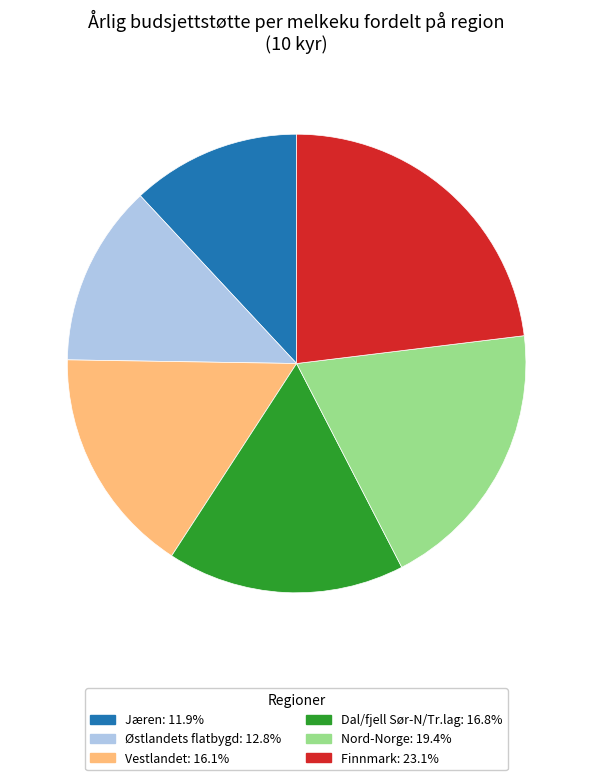

Rank the categories by value from lowest to highest.

Jæren, Østlandets flatbygd, Vestlandet, Dal/fjell Sør-N/Tr.lag, Nord-Norge, Finnmark